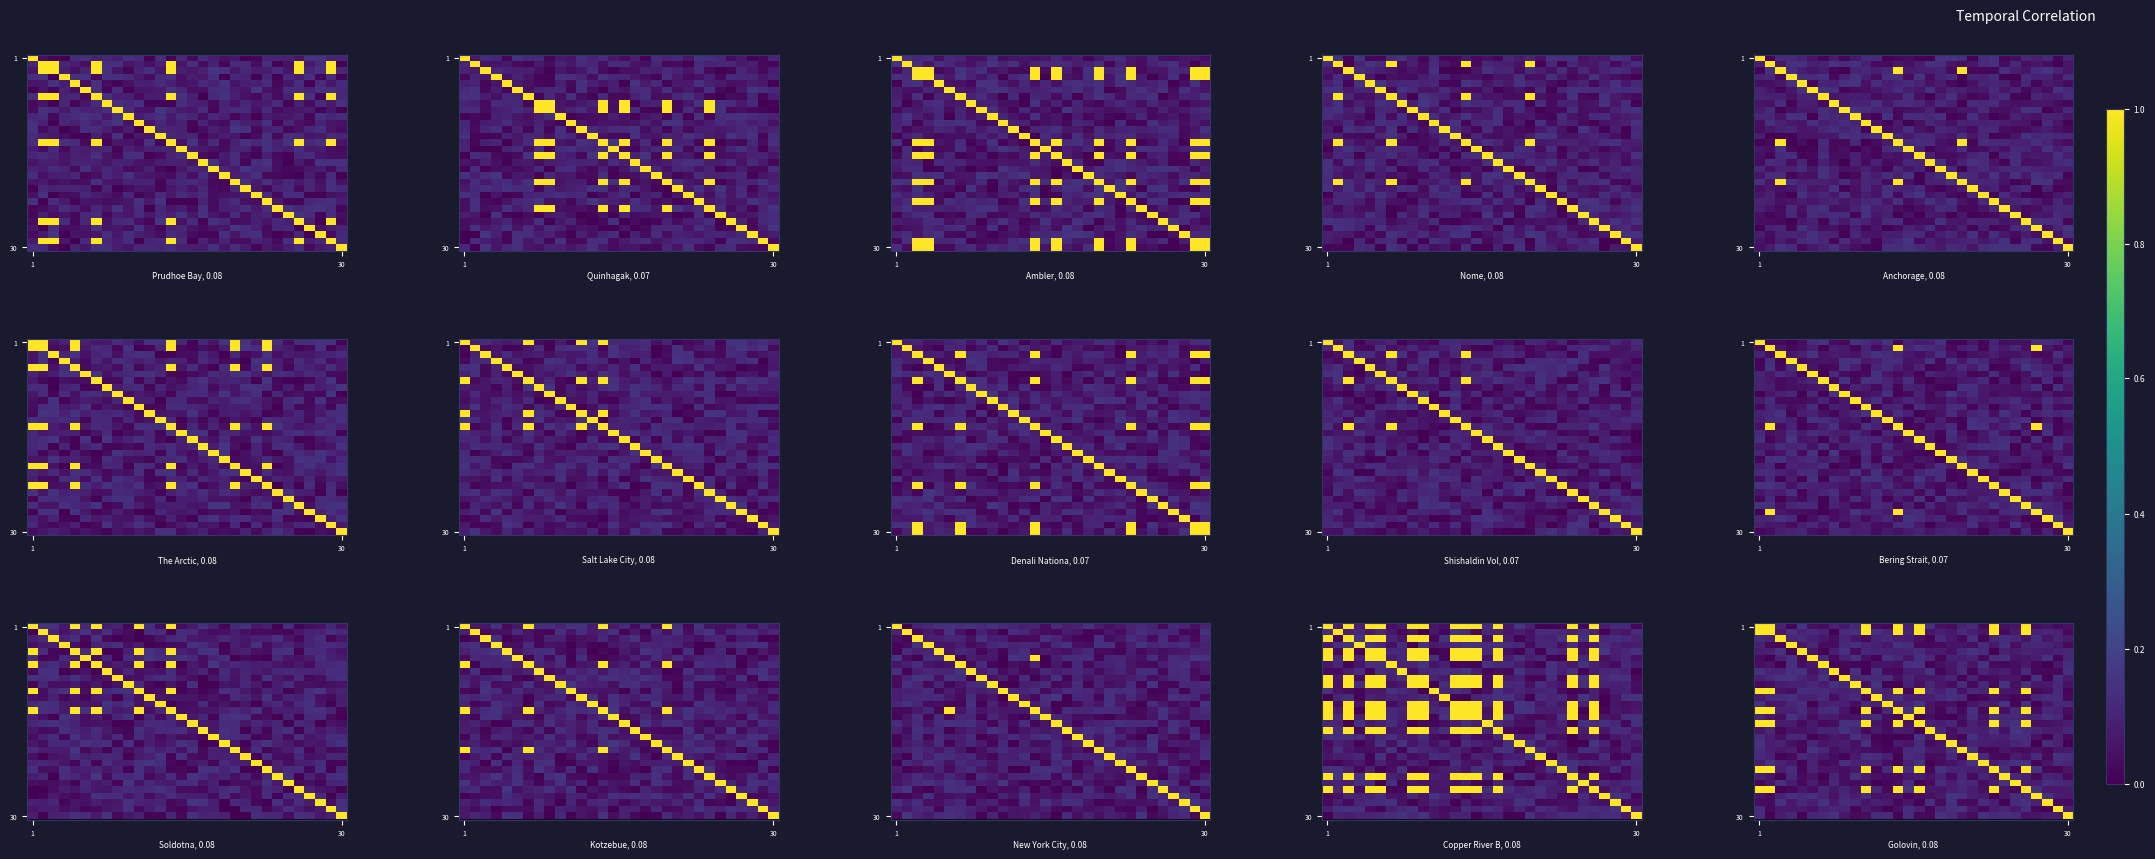

What is the greatest value displayed?

1.0